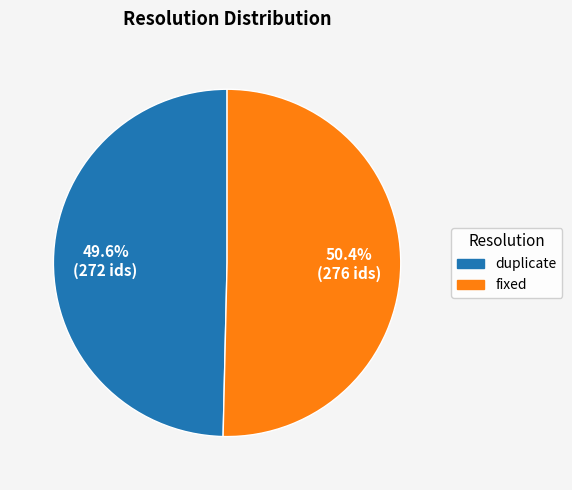

Does any single category account for the majority?

Yes